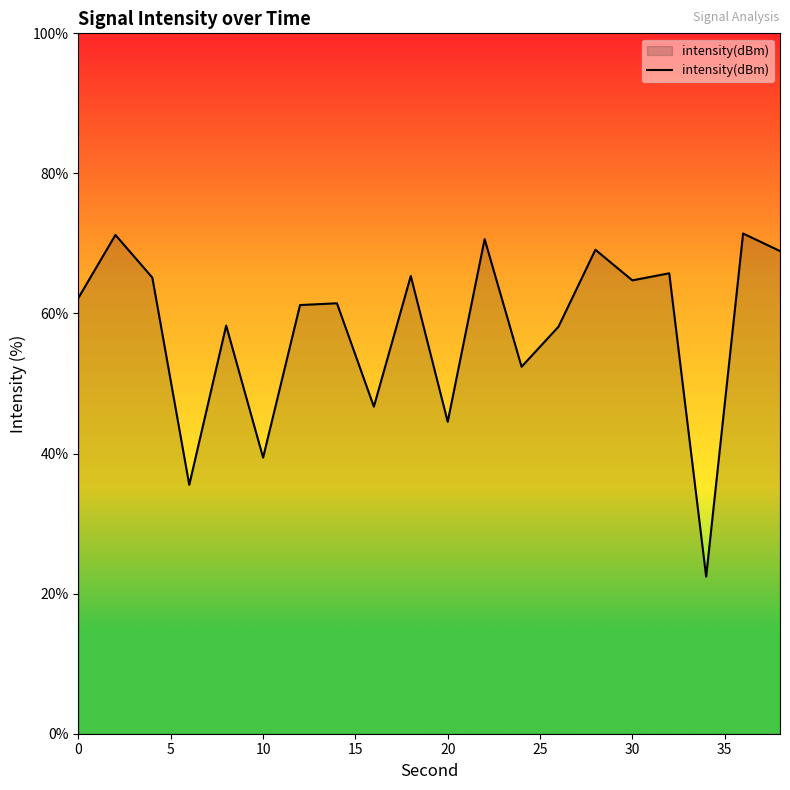

What is the smallest value displayed?

22.4